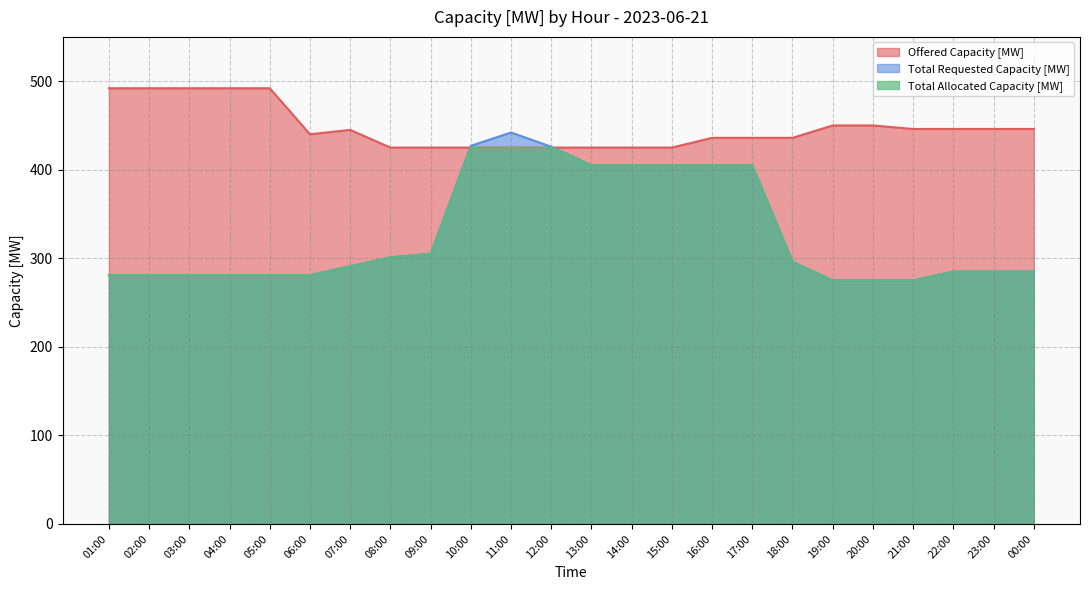

At which label does Total Allocated Capacity [MW] reach its minimum?

19:00